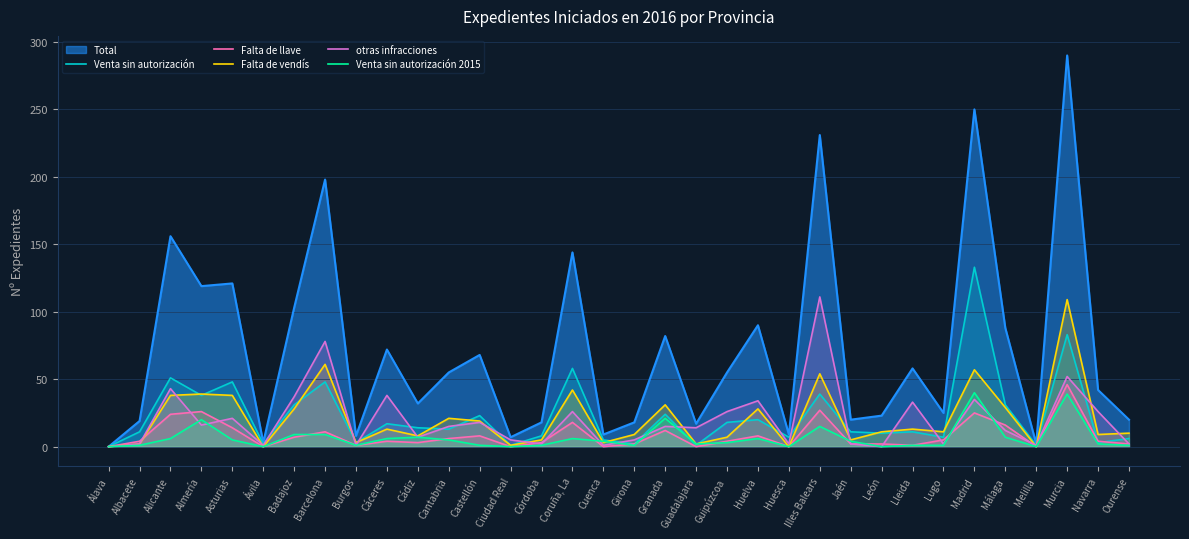

Which category has the lowest value in the Venta sin autorización series?

Álava